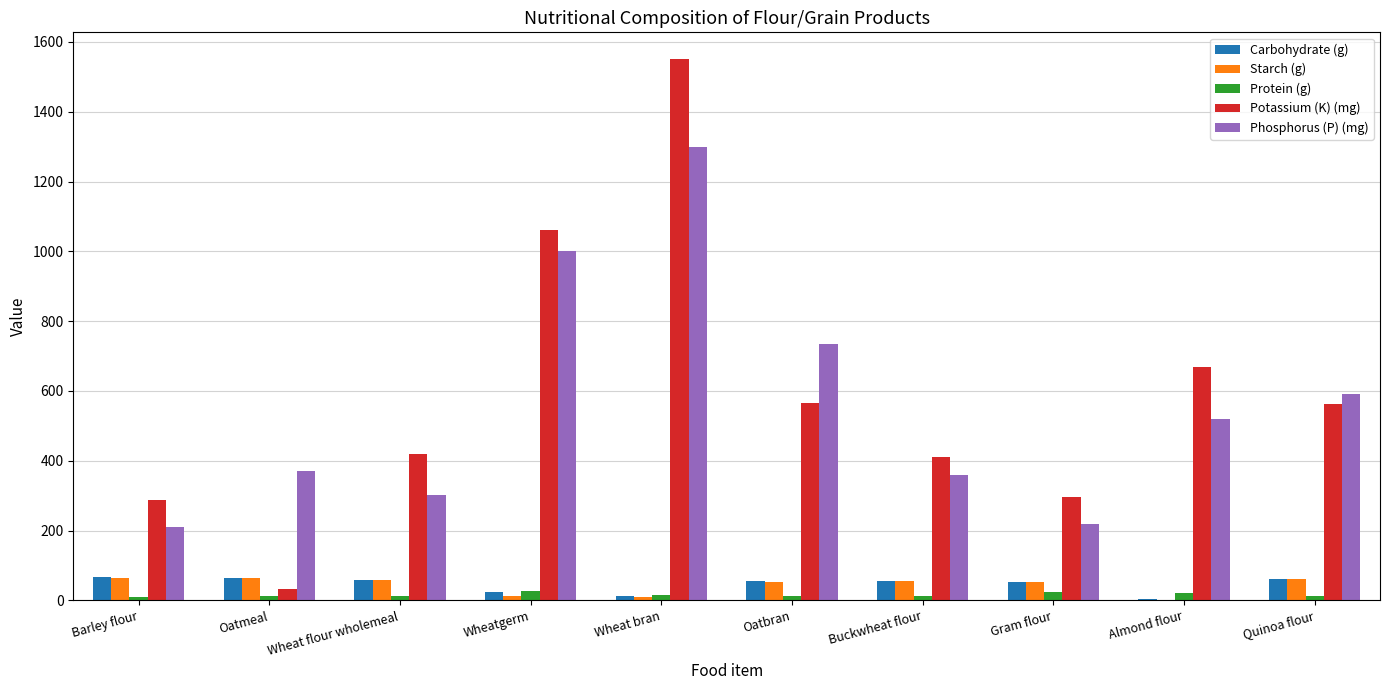

True or false: Phosphorus (P) (mg) has a value of 538.9 at Buckwheat flour.

False